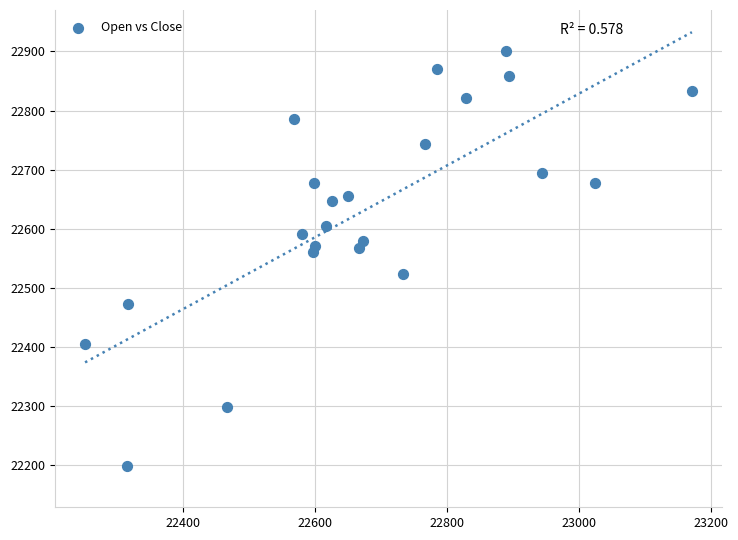

What is the range of Y values (max minus min)?

701